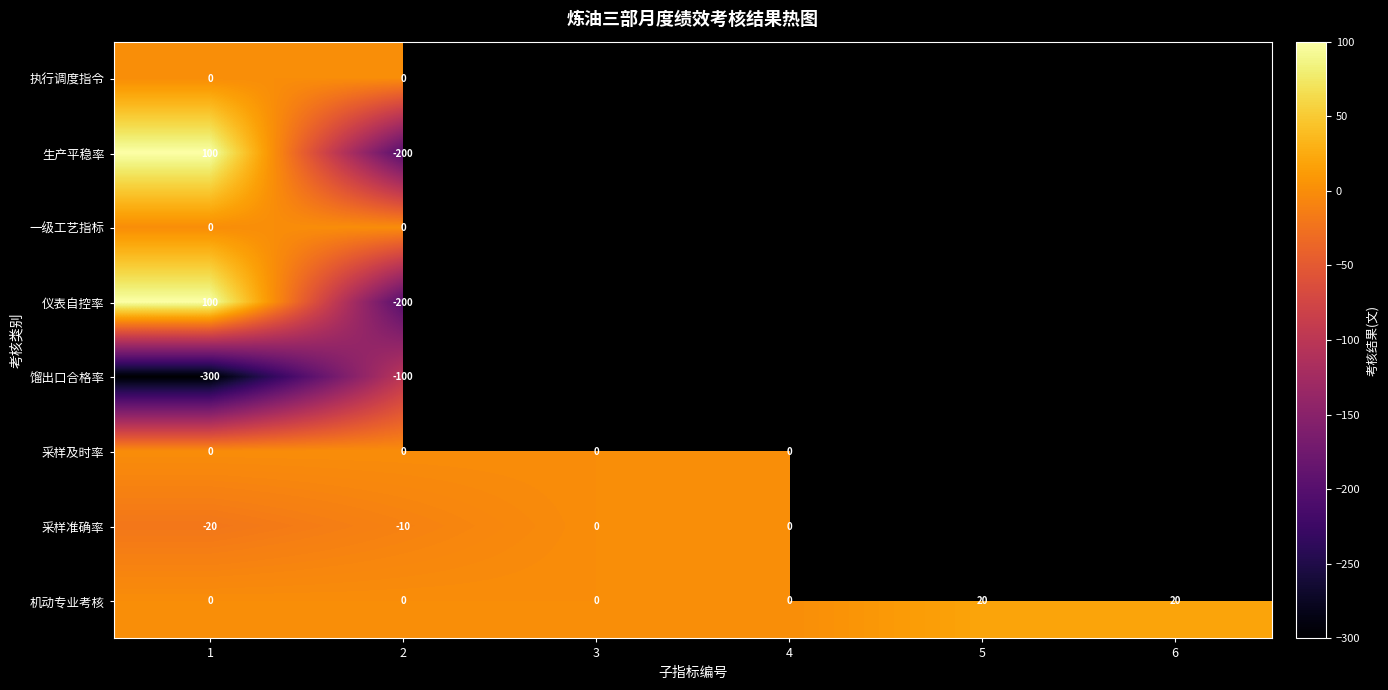

What is the difference between the highest and lowest values at 2?

200